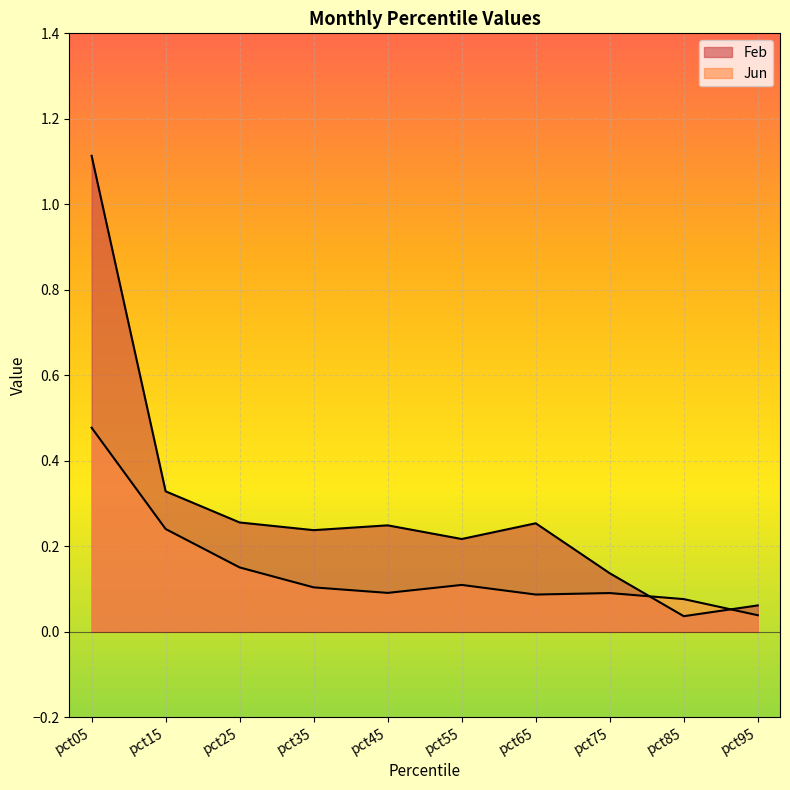

Is it true that Jun equals 0.1 at pct85?

True